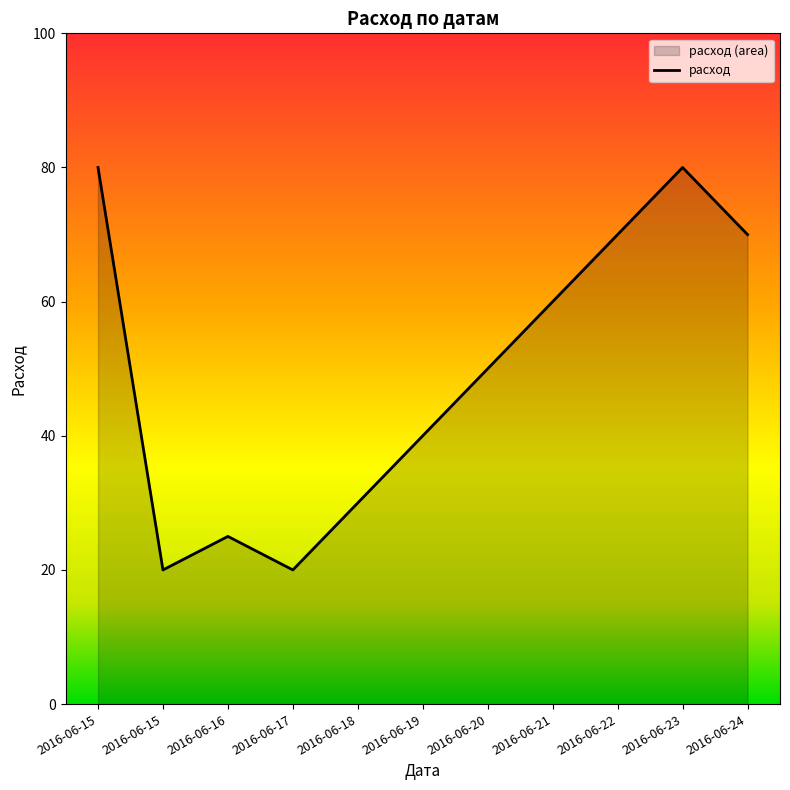

List the labels in order of value, smallest first.

2016-06-15, 2016-06-17, 2016-06-16, 2016-06-18, 2016-06-19, 2016-06-20, 2016-06-21, 2016-06-22, 2016-06-24, 2016-06-15, 2016-06-23